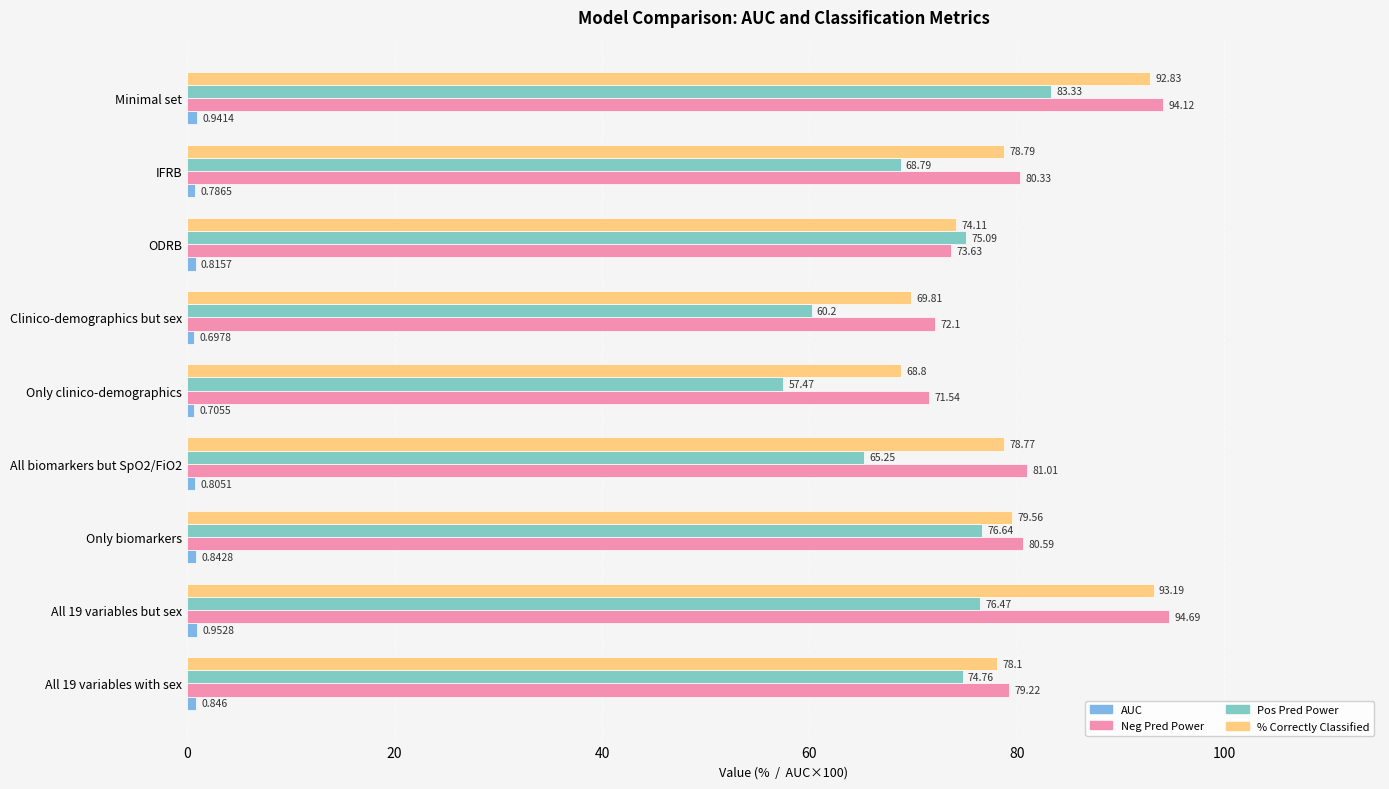

Which label corresponds to the smallest value in the chart?

Clinico-demographics but sex